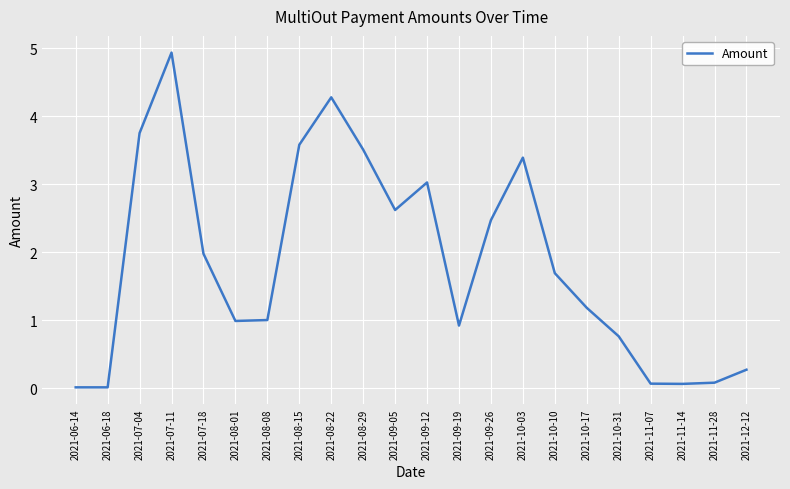

What is the change in value from 2021-08-08 to 2021-10-03?

+2.4